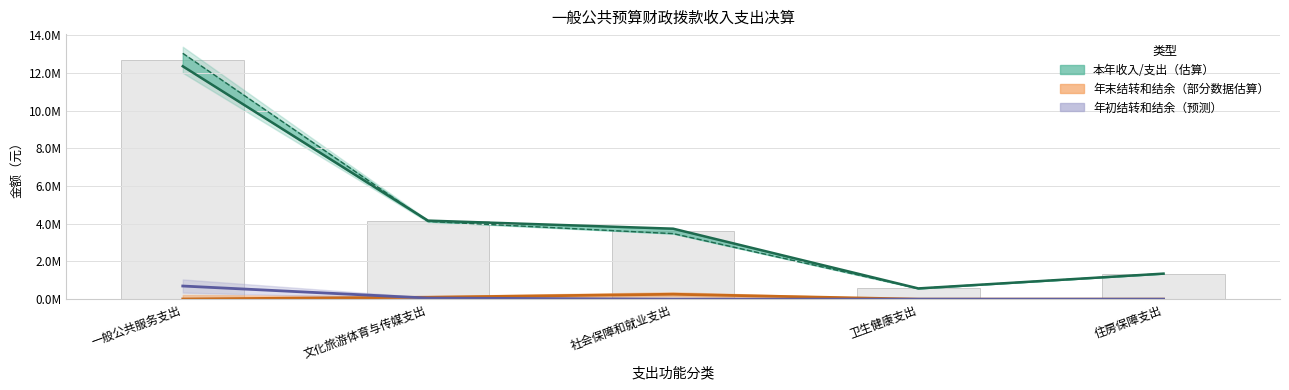

The 年末结转和结余合计 series shows 151045.2 at 文化旅游体育与传媒支出. True or false?

False